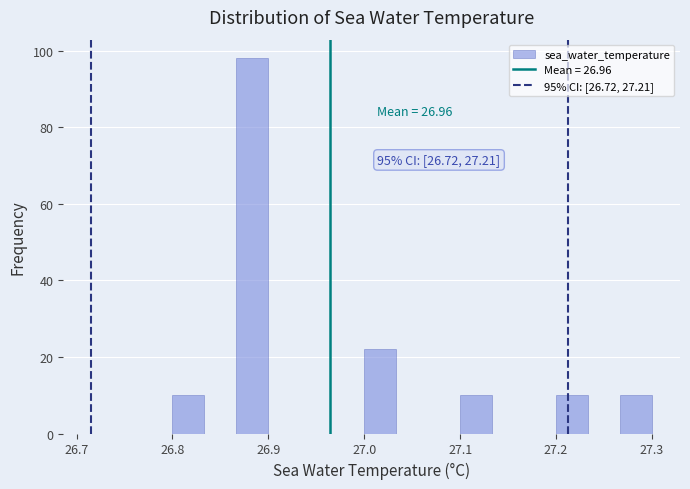

Read against the x-axis, roughly where is the centre of the tallest bar?

26.88